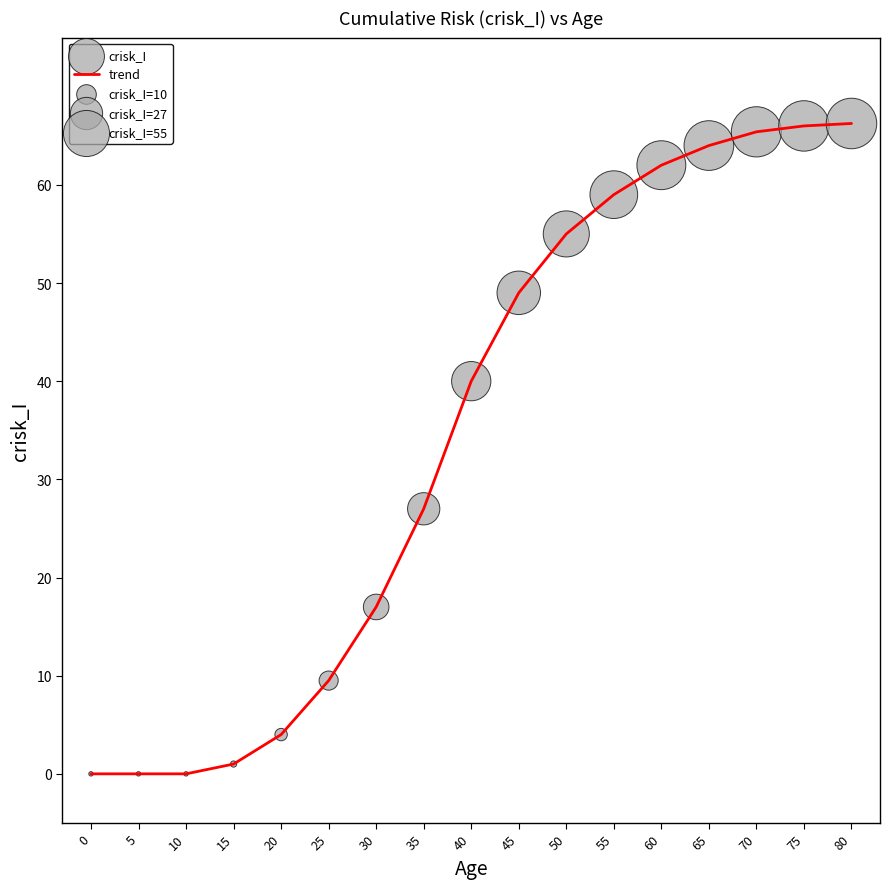

What is the change in value from 30 to 50?

+38.0